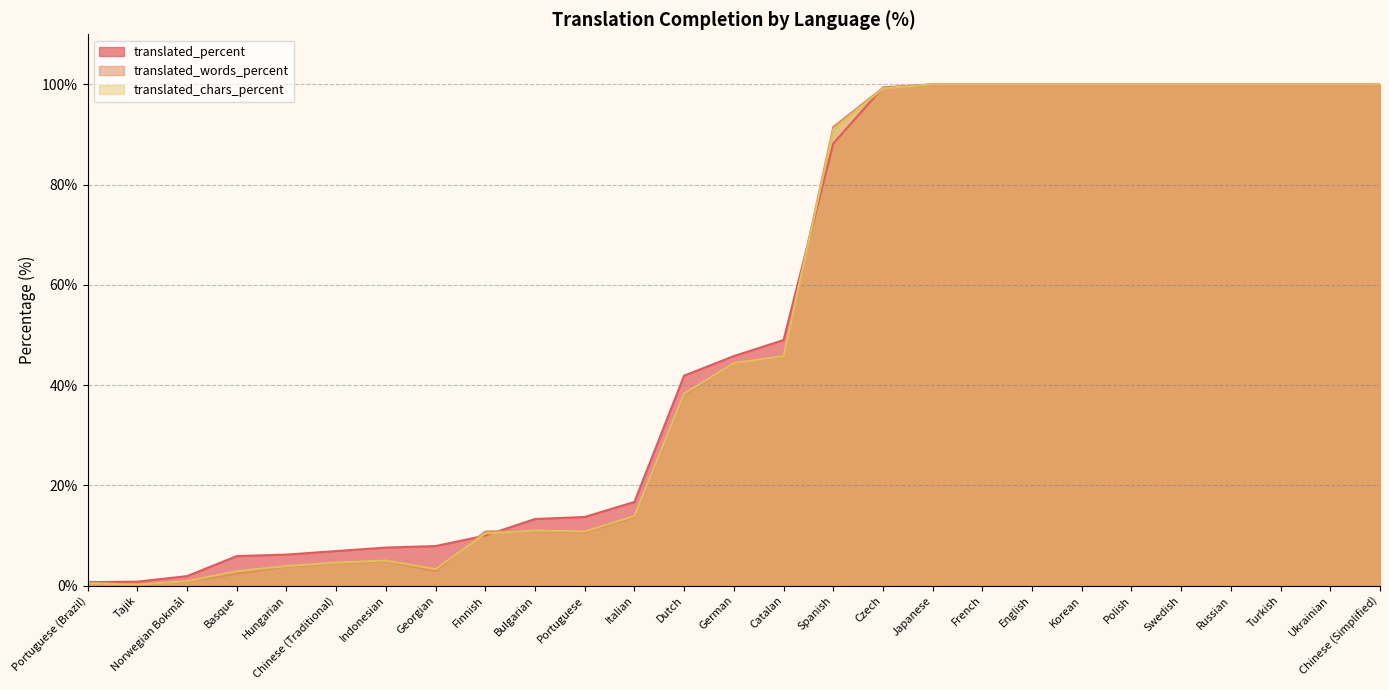

Is the value of translated_chars_percent at Turkish greater than the value of translated_percent at Spanish?

Yes